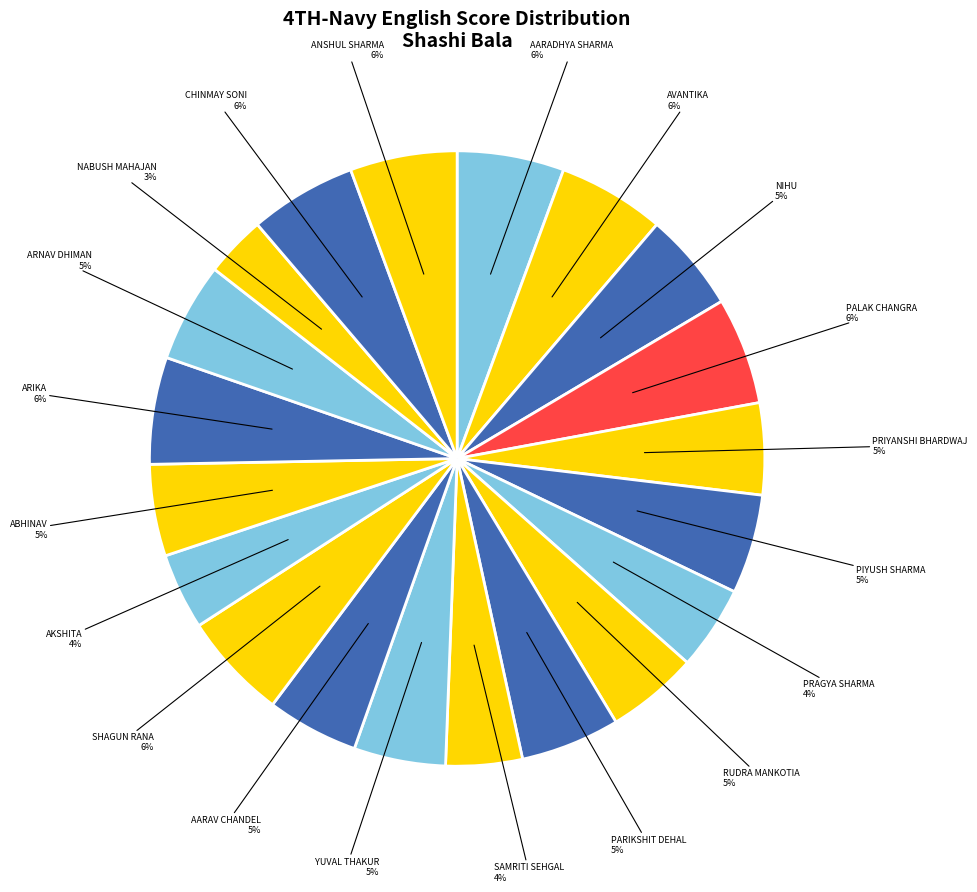

Count the number of slices in the pie.

20